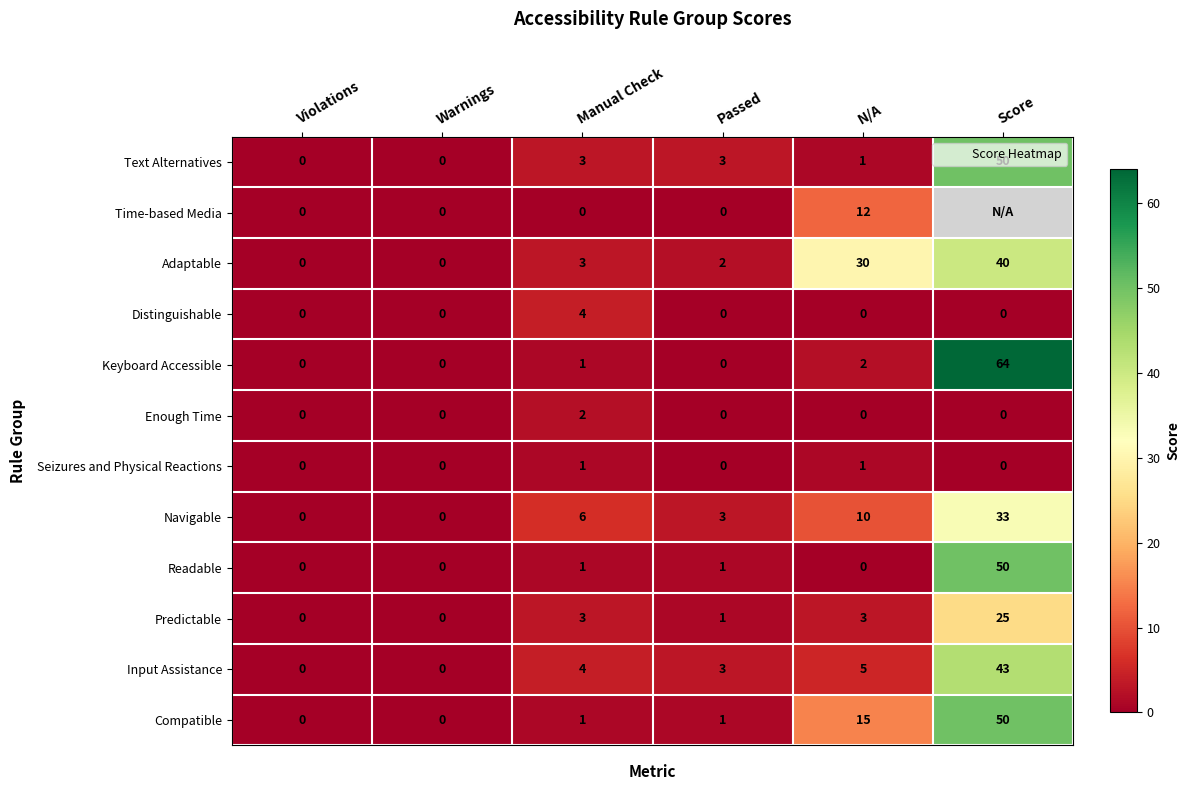

Which label corresponds to the largest value in the chart?

Score